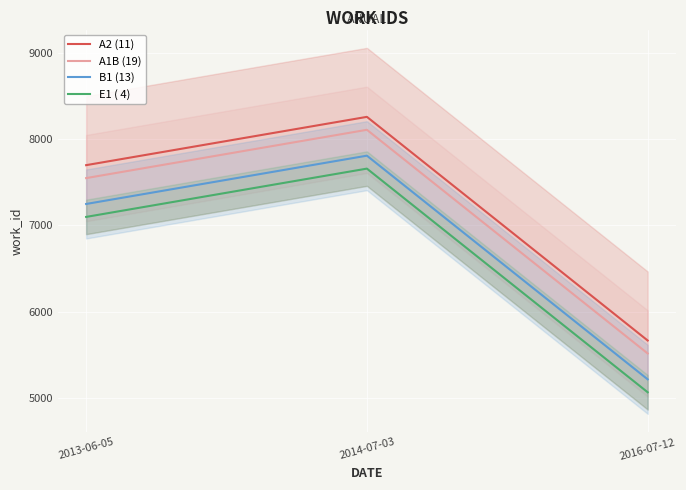

What is the greatest value displayed?

8259